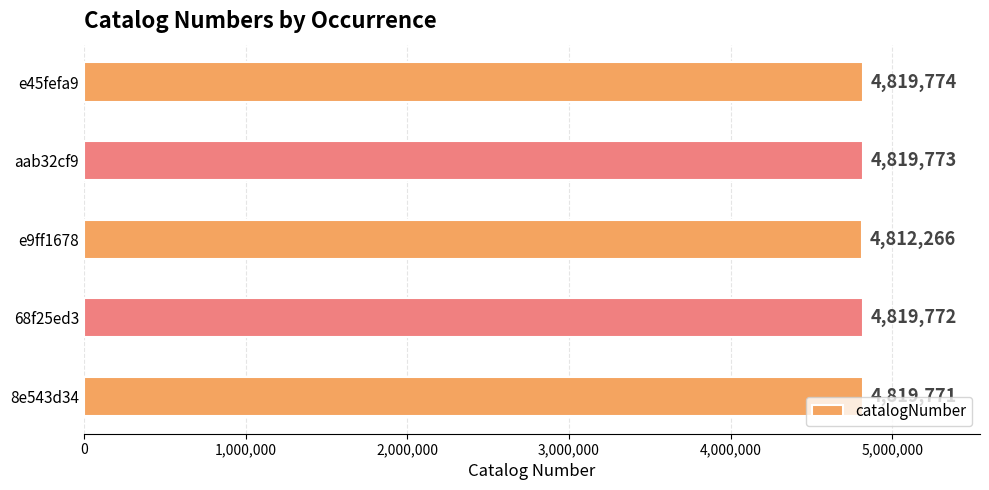

What is the approximate value at aab32cf9?

4819773